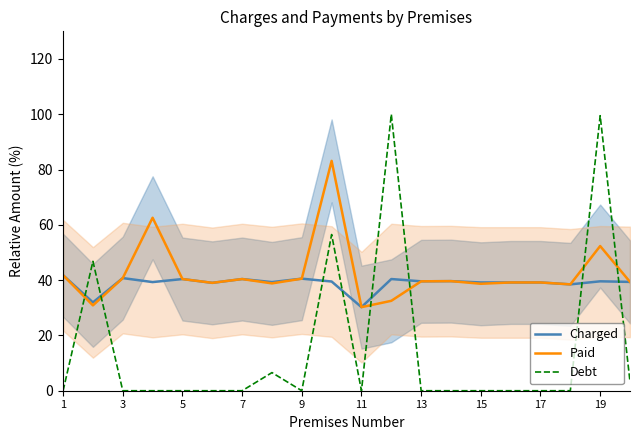

Reading right to left, list all the values displayed in this chart.

Charged: 39.4	39.6	38.5	39.2	39.2	39.2	39.6	39.6	40.4	30.2	39.5	40.5	39.3	40.4	39.0	40.4	39.3	40.7	31.9	41.8
Paid: 39.4	52.3	38.5	39.2	39.2	38.7	39.6	39.6	32.5	30.2	83.1	40.5	38.8	40.4	39.0	40.4	62.6	40.7	30.9	41.8
Debt: 3.3	99.5	0.0	0.0	0.0	0.0	0.0	0.0	100.0	0.0	56.5	0.0	6.5	0.0	0.0	0.0	0.0	0.0	46.8	0.0